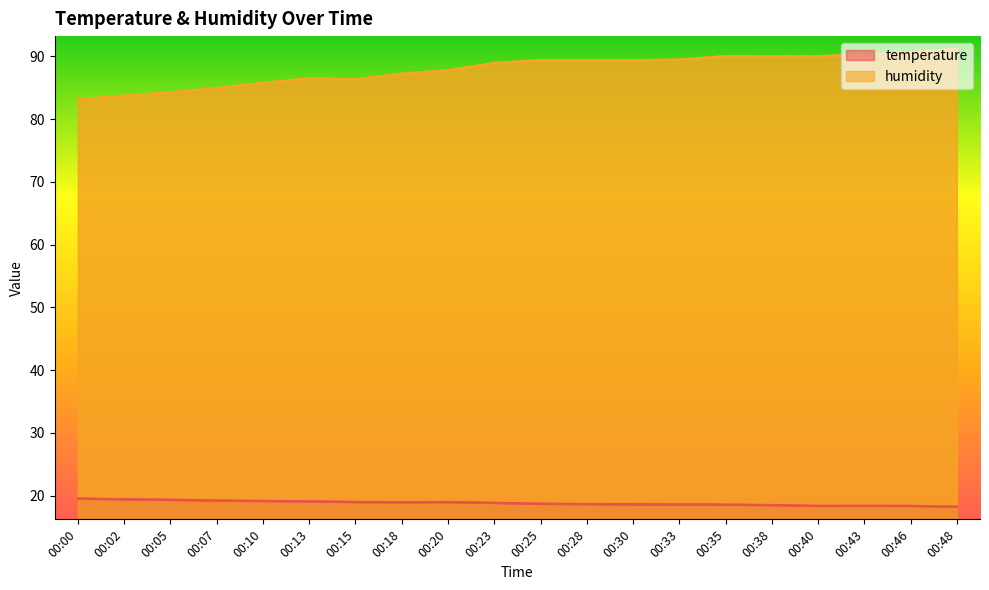

How many lines are shown in the chart?

2